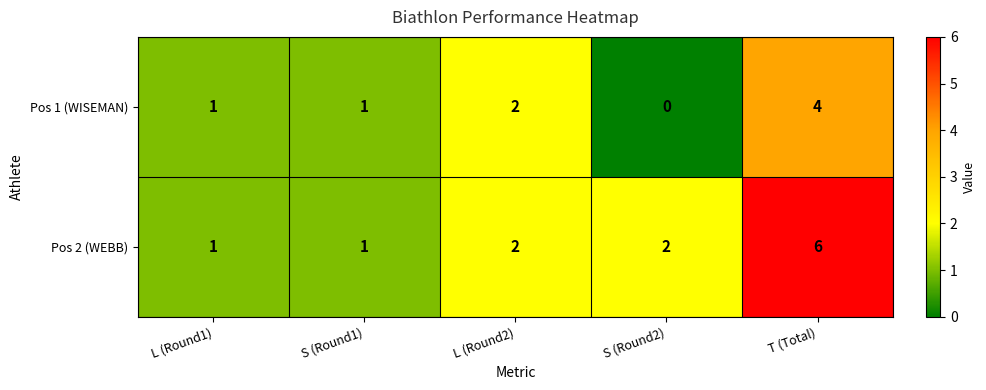

The value of Pos 2 (WEBB) at T (Total) is 8. True or false?

False